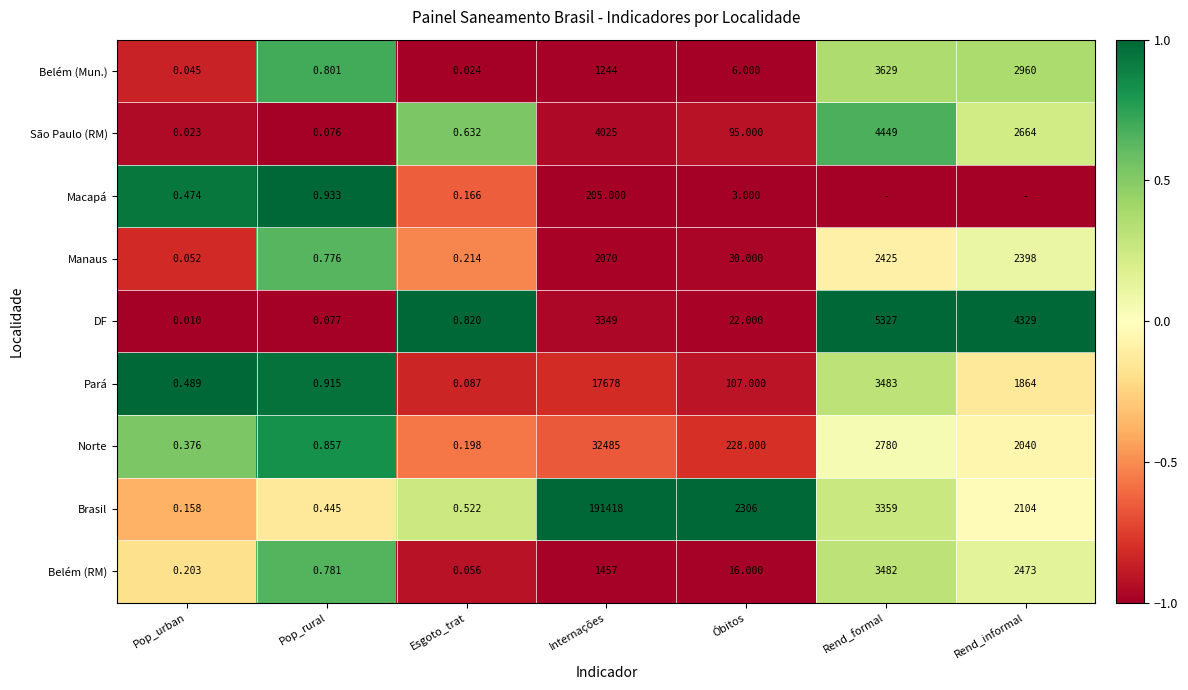

What is the total value across all series at Pop_rural?

5.7